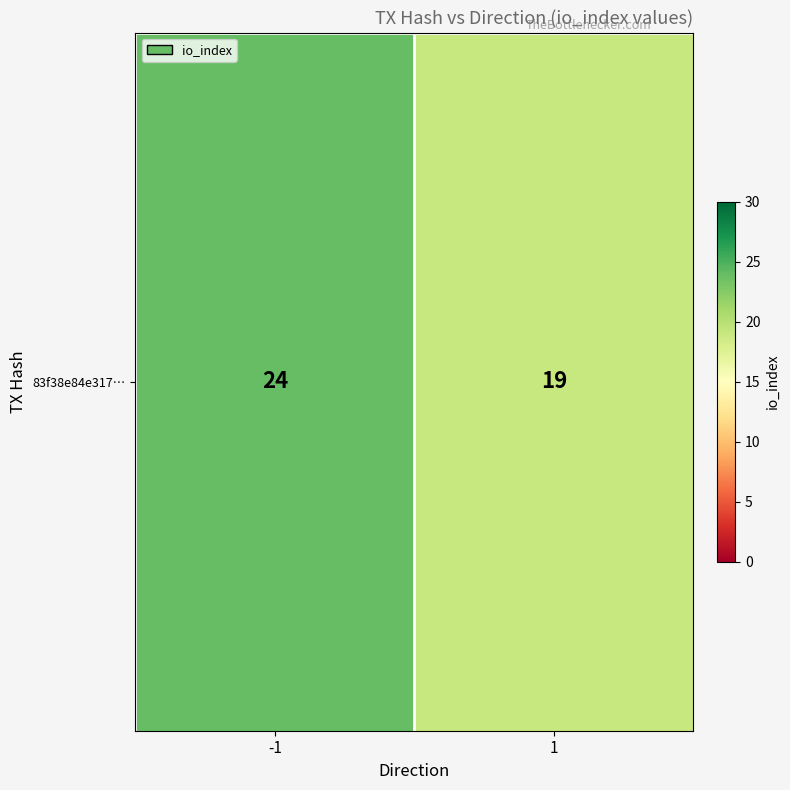

Reading left to right, list all the values displayed in this chart.

-1=24	1=19